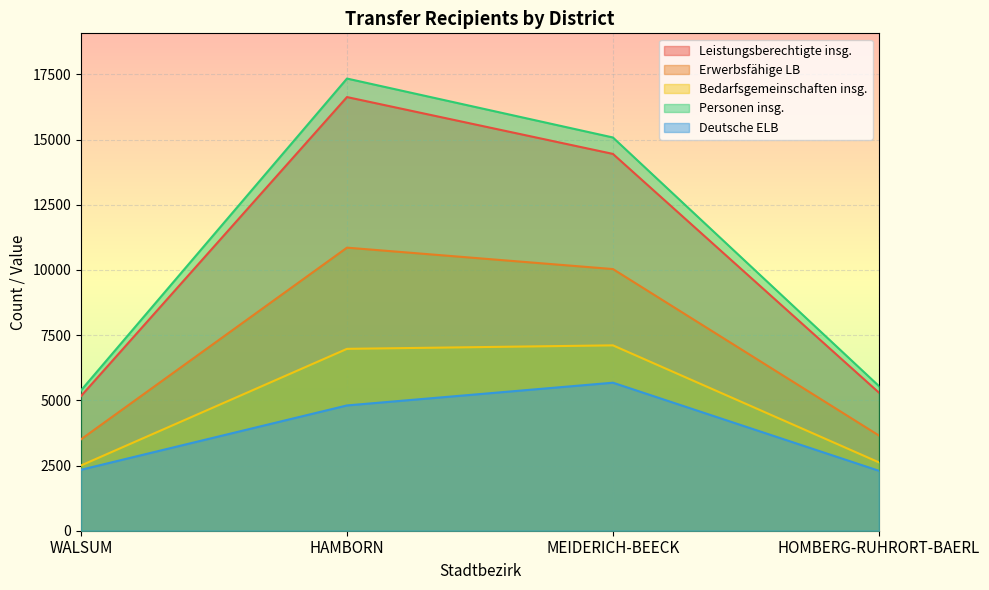

True or false: Personen insg. and Leistungsberechtigte insg. intersect in this chart.

False